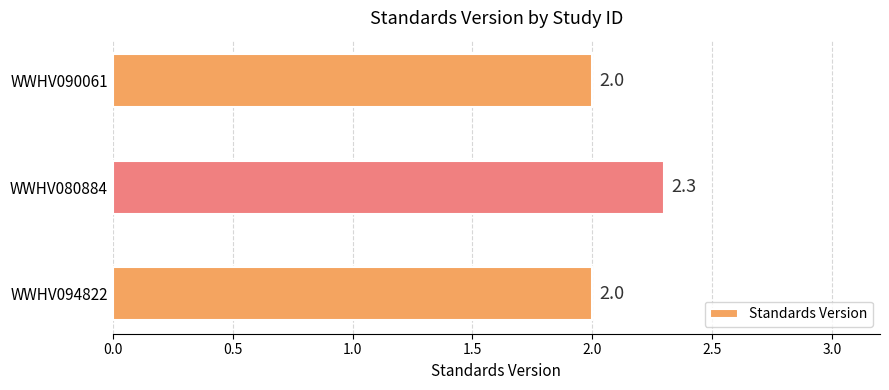

The value at WWHV094822 is 2.0. True or false?

True